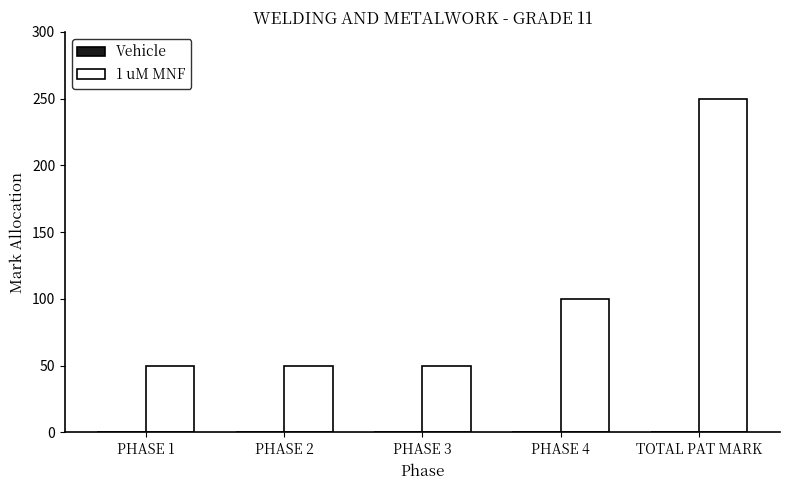

How many bars are there in total?

5